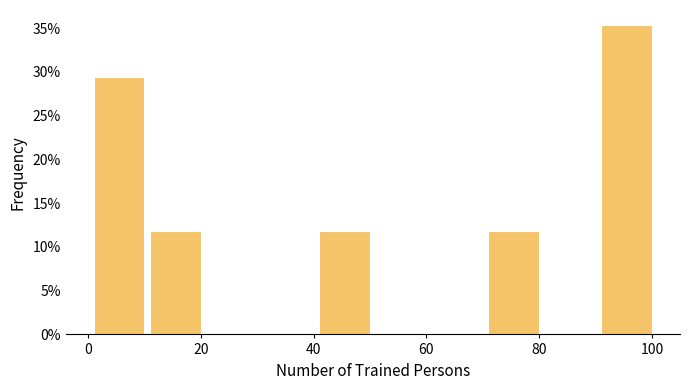

Over which range of the x-axis is the bar tallest?

91 to 101